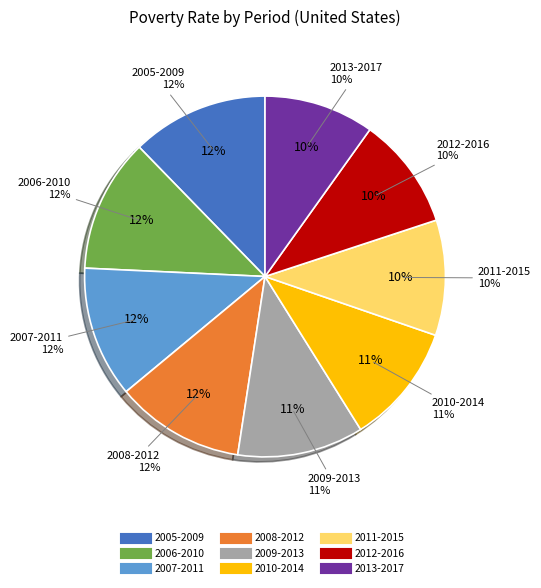

To the nearest percent, what percentage of the pie is 2007-2011?

12%